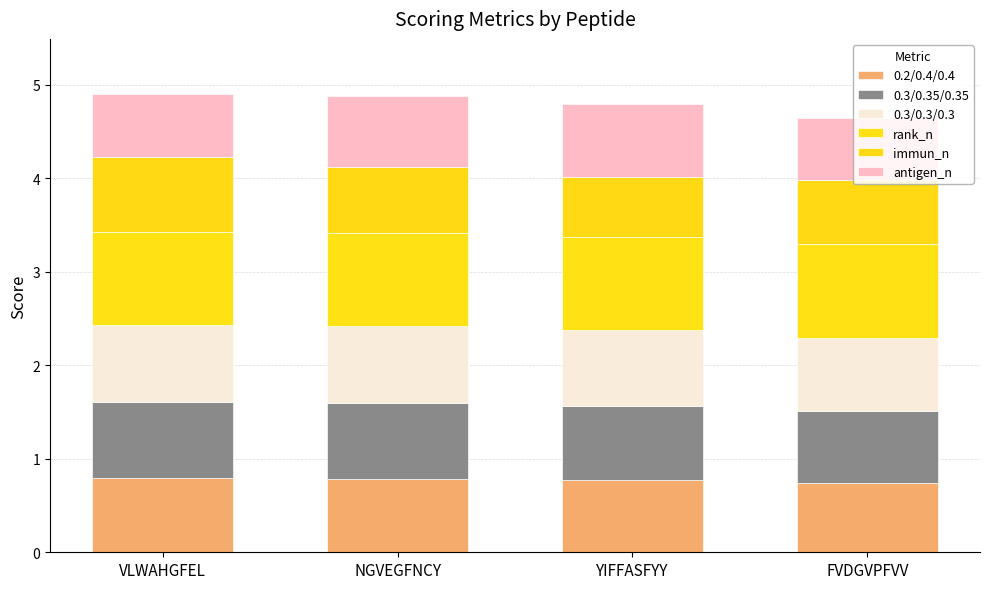

What are all the series names shown in the legend?

0.2/0.4/0.4, 0.3/0.35/0.35, 0.3/0.3/0.3, rank_n, immun_n, antigen_n